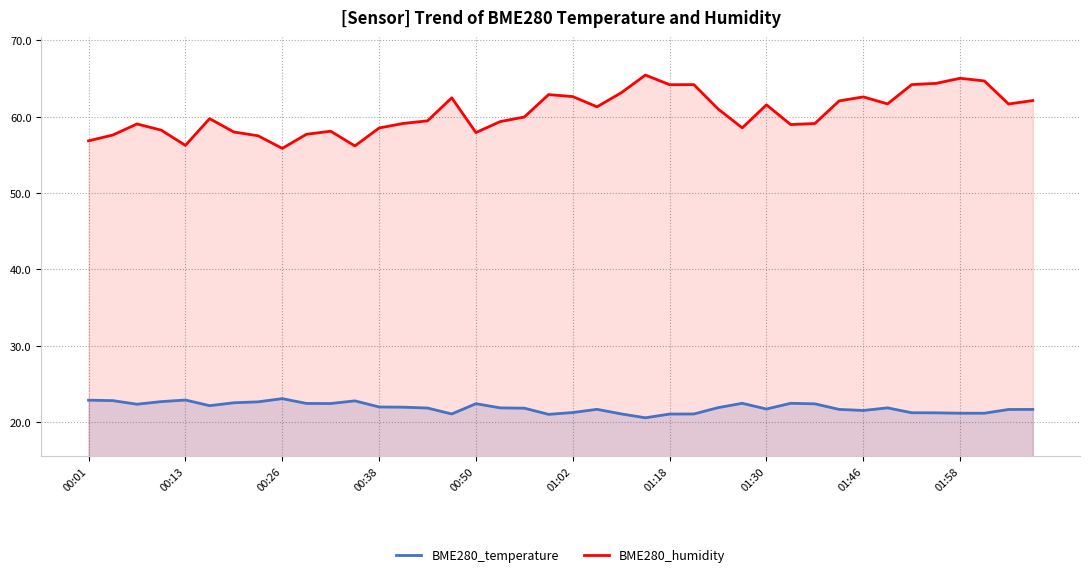

Which series has the widest spread of values?

BME280_humidity